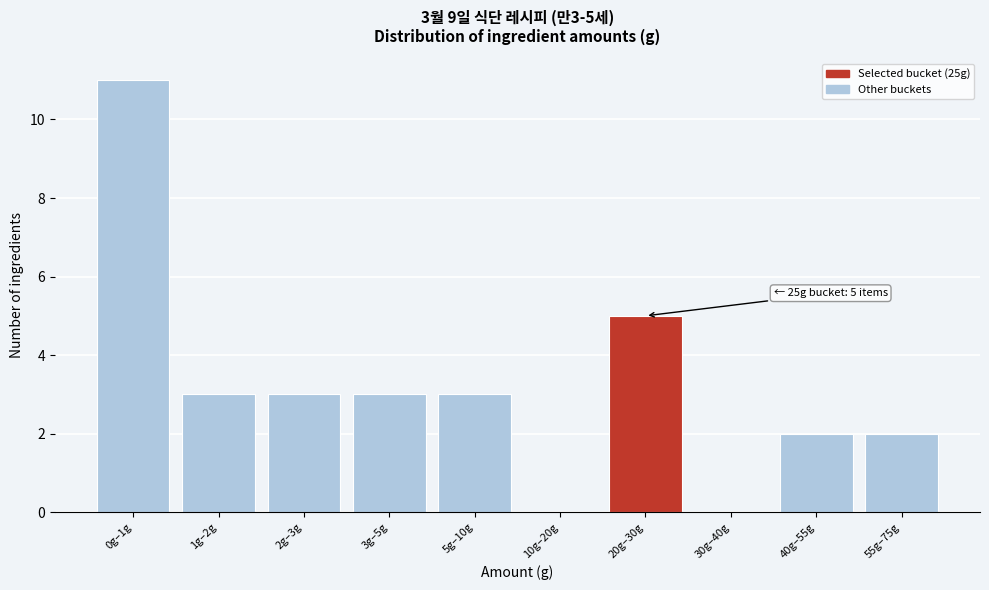

Reading left to right, list all the values displayed in this chart.

0g–1g=11	1g–2g=3	2g–3g=3	3g–5g=3	5g–10g=3	10g–20g=0	20g–30g=5	30g–40g=0	40g–55g=2	55g–75g=2